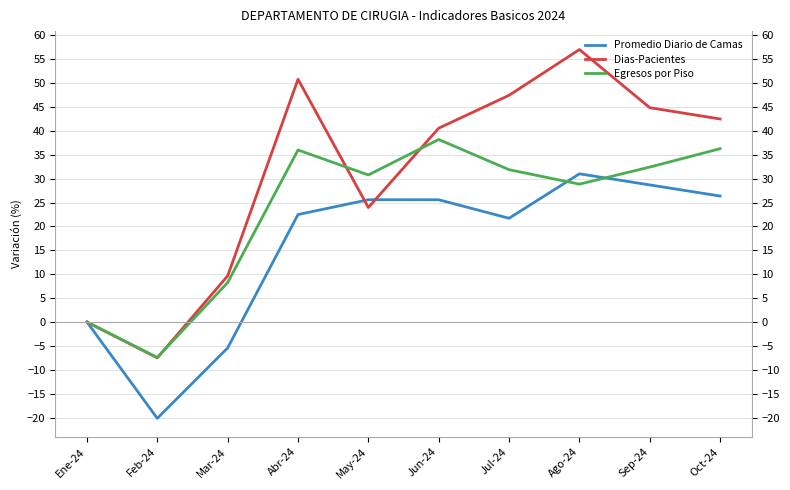

At which label does Dias-Pacientes reach its minimum?

Feb-24